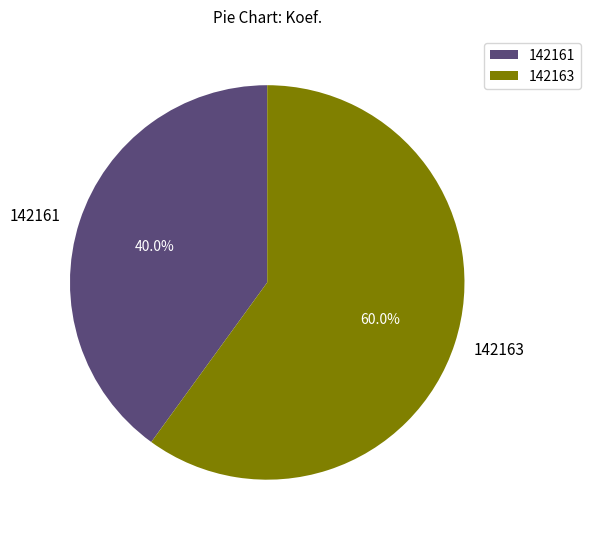

To the nearest percent, what is the difference between the largest and smallest slice percentages?

20%